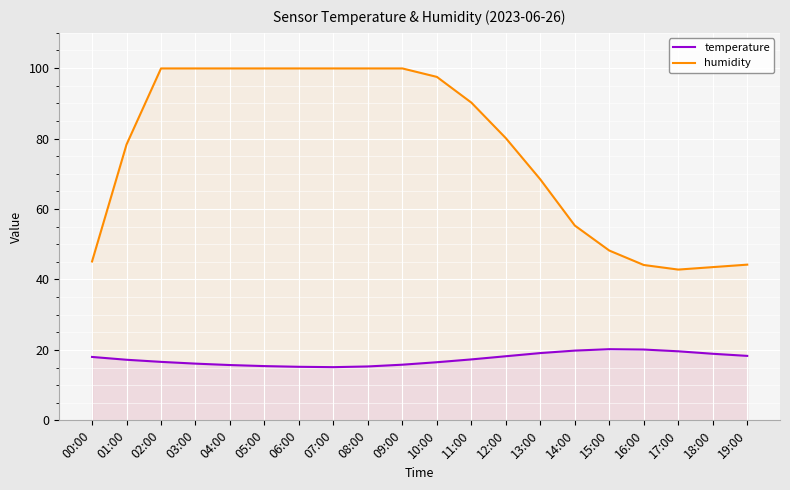

Reading left to right, extract all data points from this chart.

temperature: 18.0	17.2	16.6	16.1	15.7	15.4	15.2	15.1	15.3	15.8	16.5	17.3	18.2	19.1	19.8	20.2	20.1	19.6	18.9	18.3
humidity: 45.1	78.3	99.9	99.9	99.9	99.9	99.9	99.9	99.9	99.9	97.5	90.2	80.1	68.4	55.3	48.2	44.1	42.8	43.5	44.2